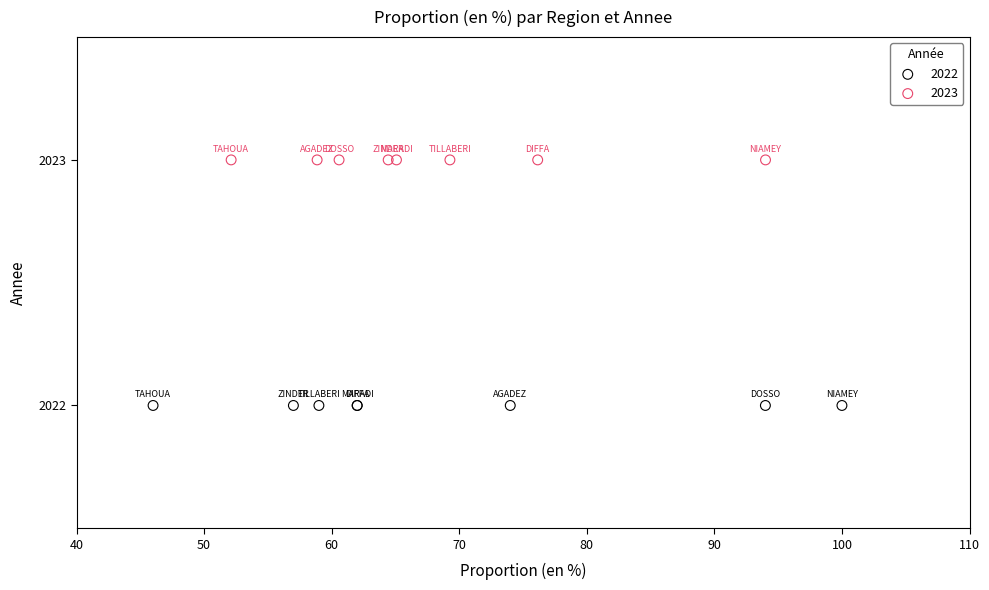

Which series contains the highest Y value?

2023